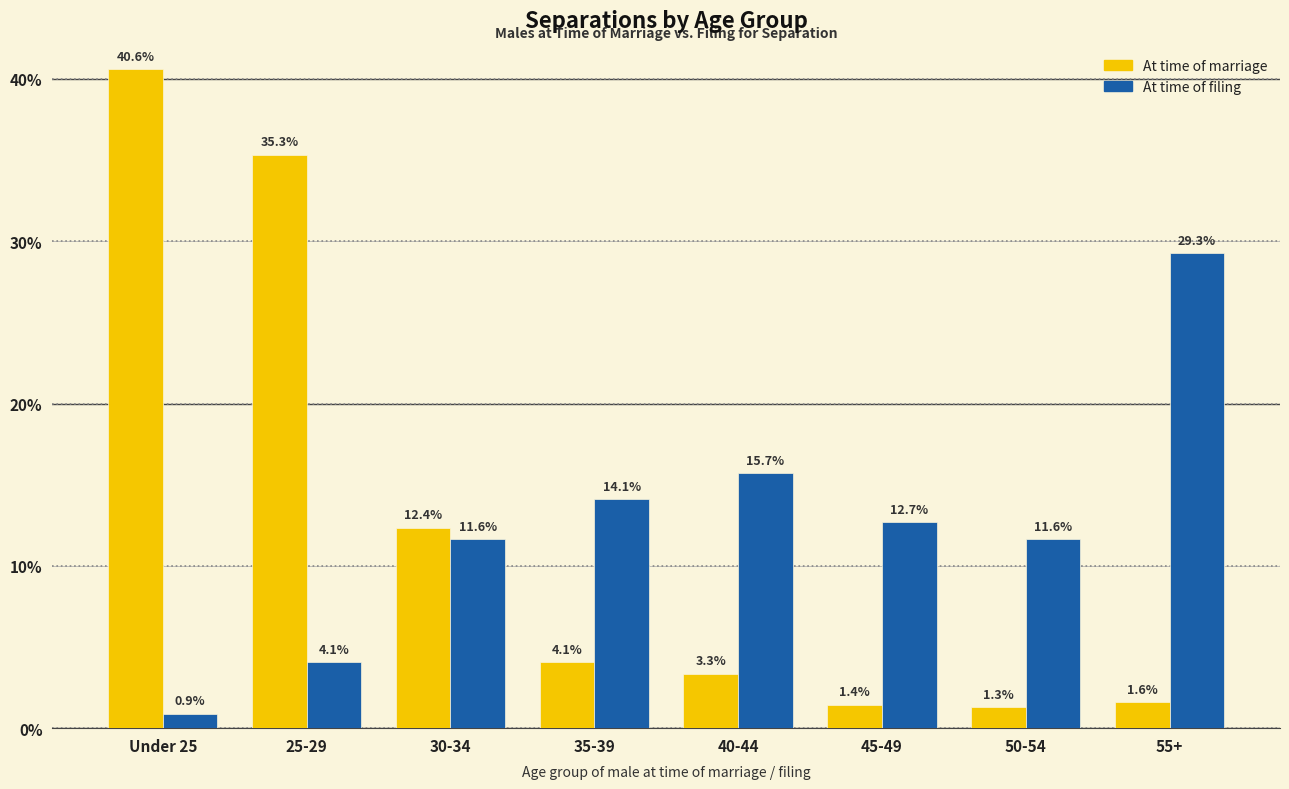

The value of At time of marriage at 25-29 is 59.9. True or false?

False